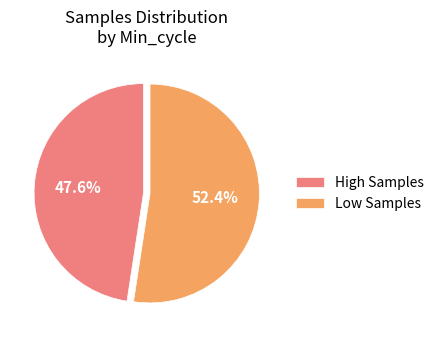

Between Low Samples and High Samples, which is larger?

Low Samples